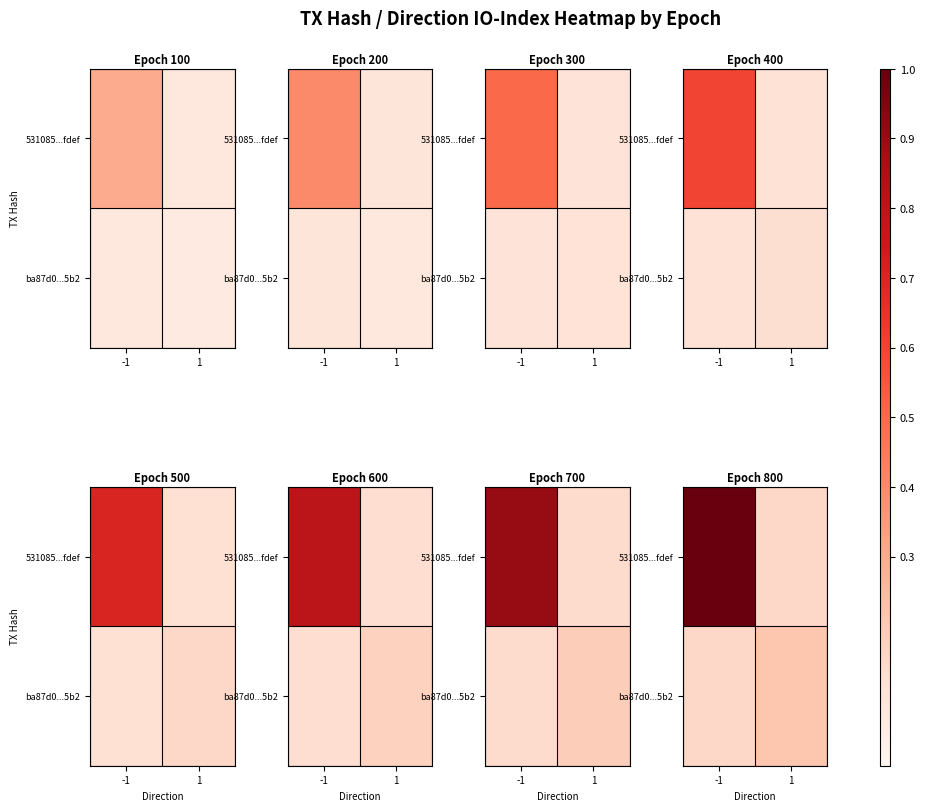

True or false: ba87d0...5b2 has a value of 0.0 at -1.

False